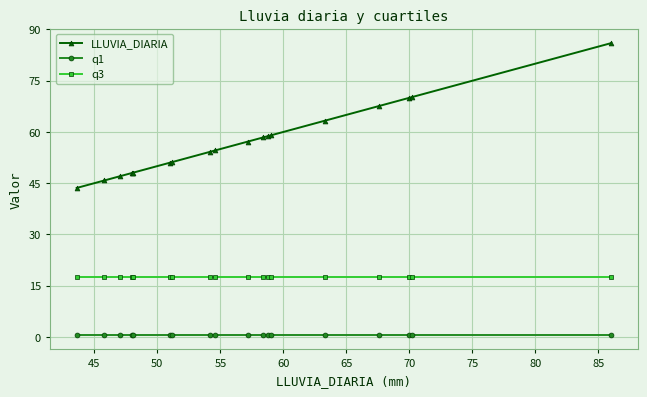

True or false: q3 and q1 cross at least once.

False